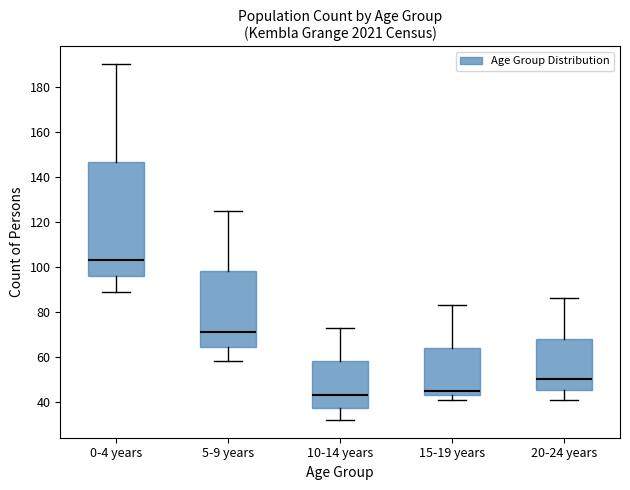

Which box's median line is the highest?

0-4 years